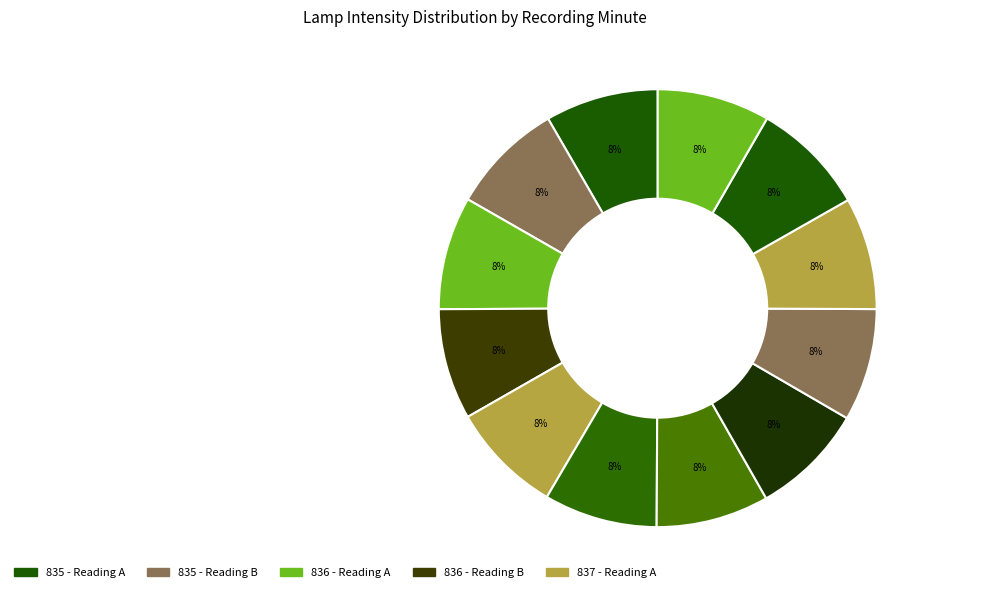

Count the number of slices in the pie.

12